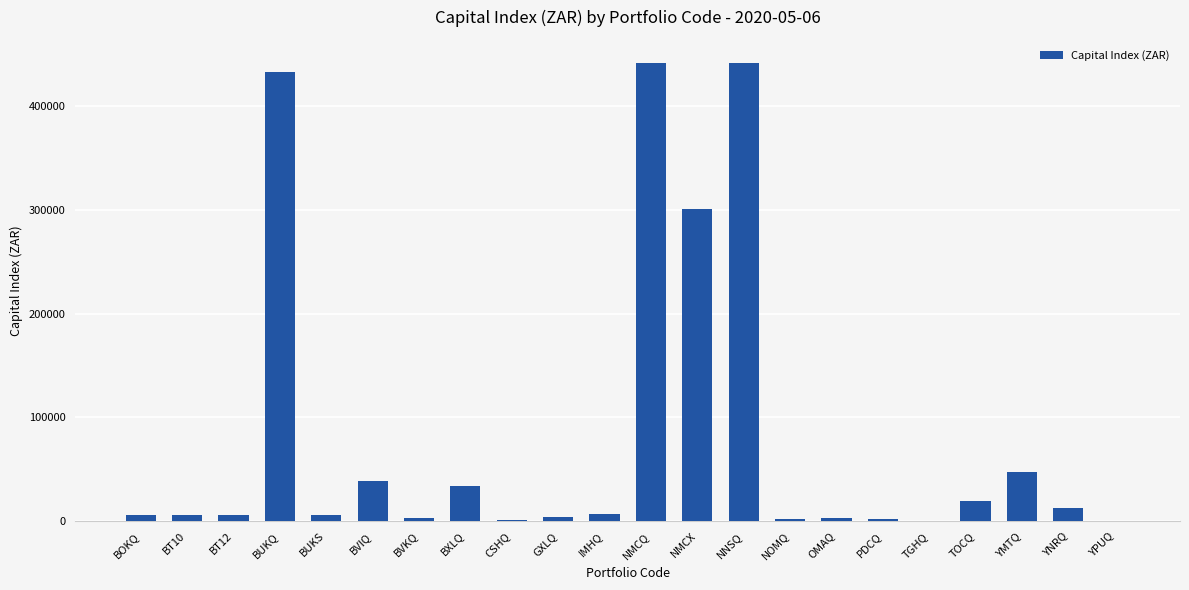

What is the greatest value displayed?

441866.9